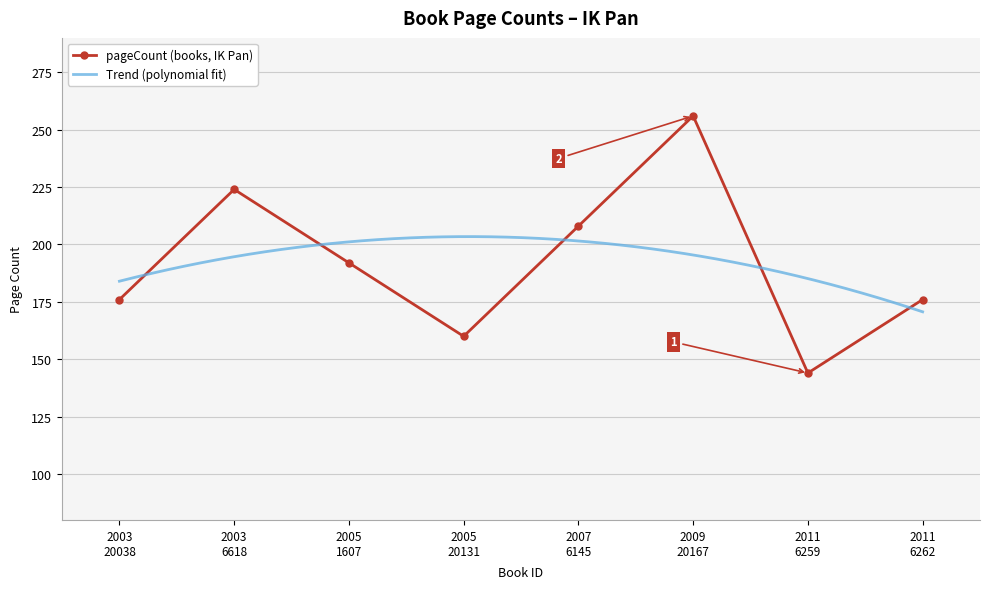

List the labels in order of value, largest first.

20167, 6618, 6145, 1607, 20038, 6262, 20131, 6259